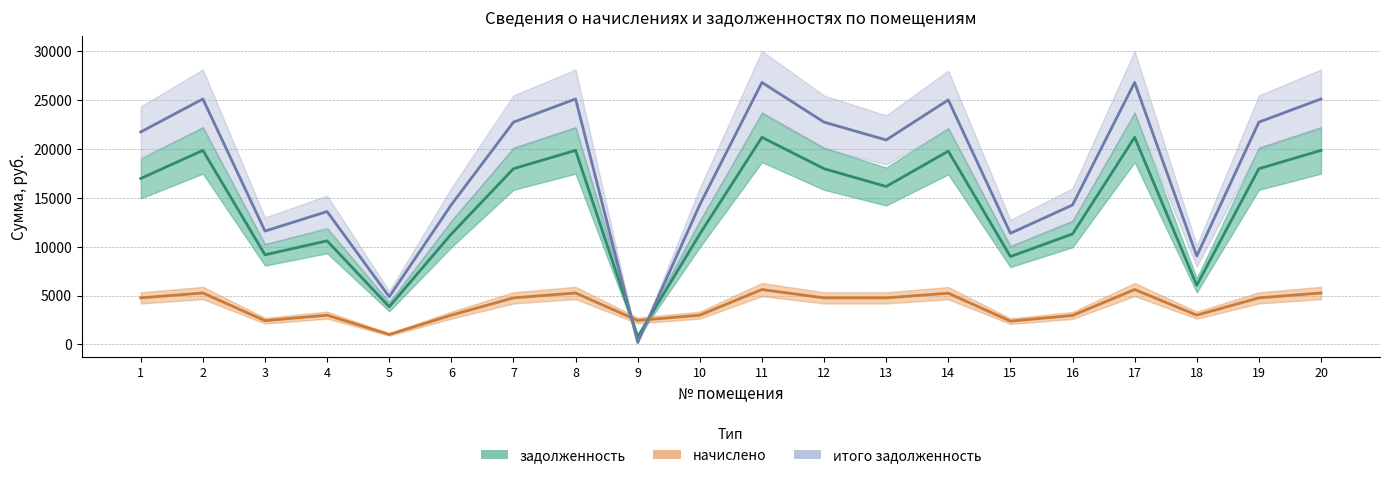

What is the value of the задолженность point at the 14th from the left?

19773.6